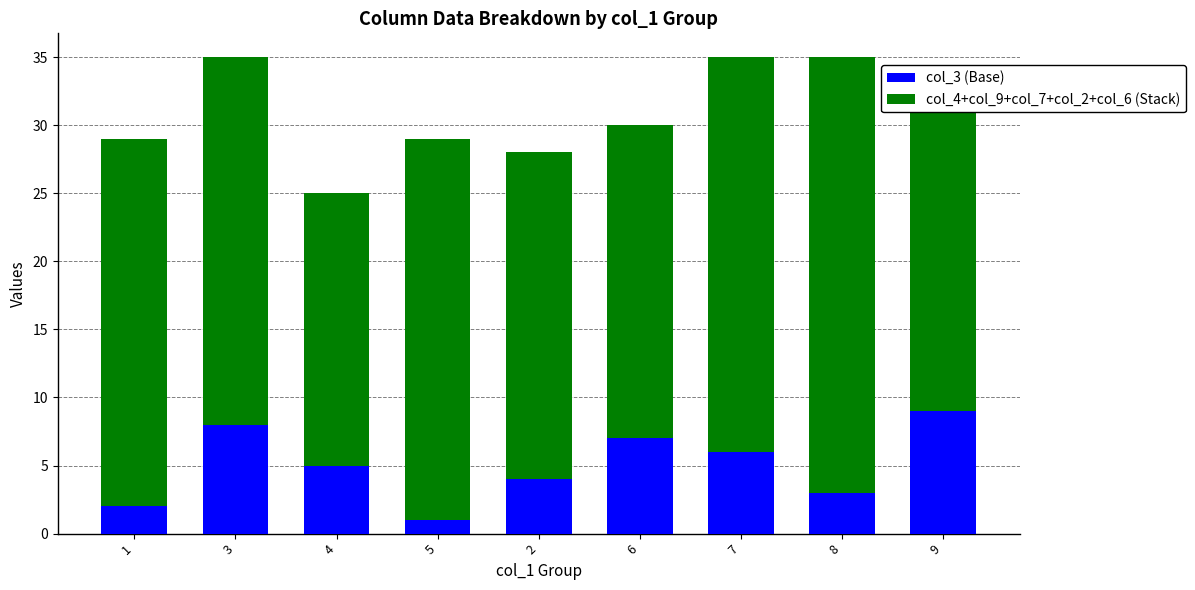

Is it true that col_3 (Base) equals 10 at 6?

False